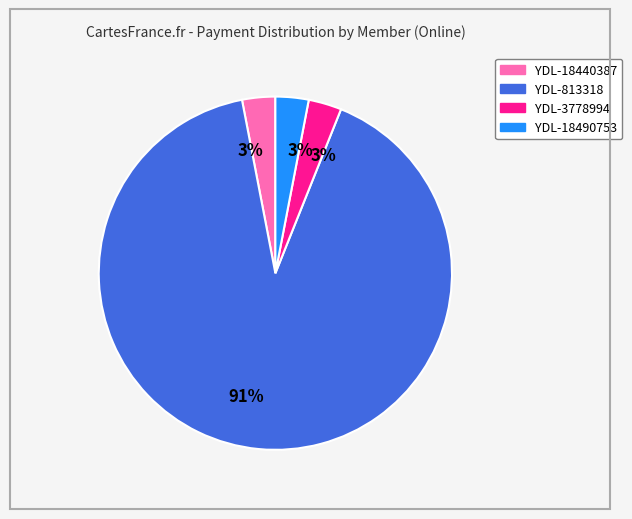

Do YDL-18490753 and YDL-18440387 together represent more than half of the pie?

No